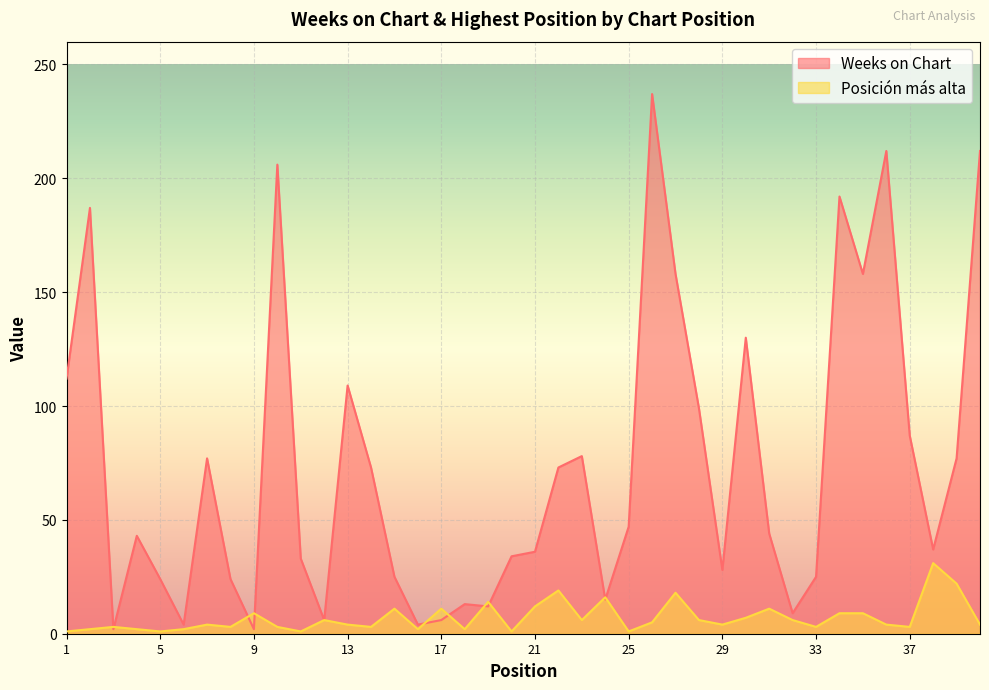

Does the chart display data point markers on the line(s)?

No